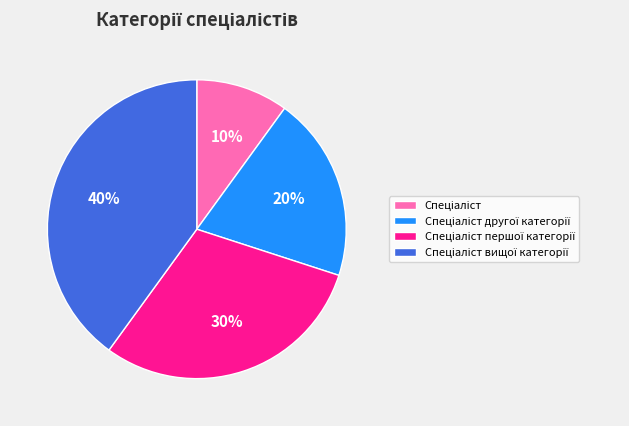

Does any single category account for the majority?

No